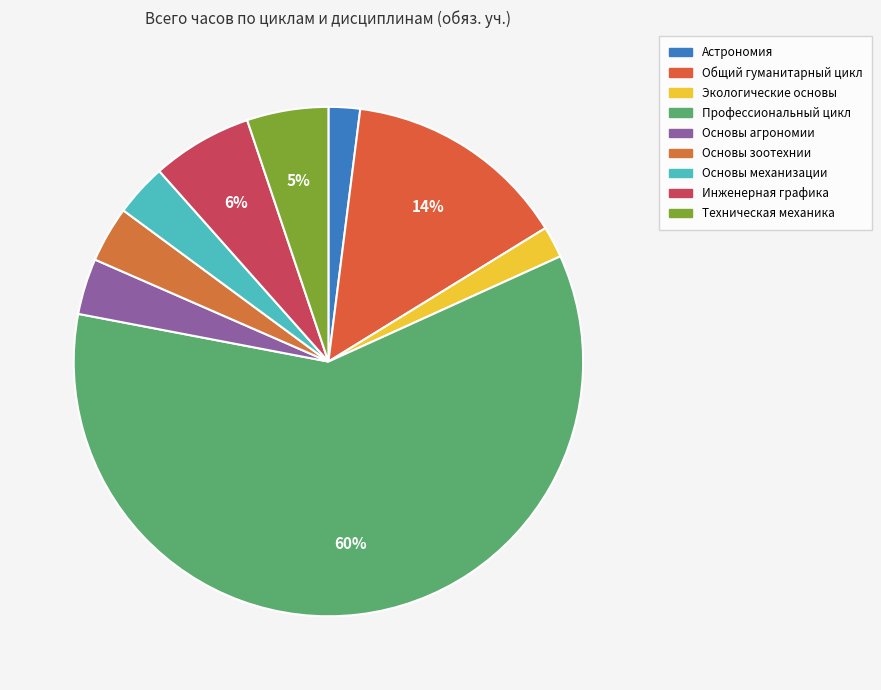

How many slices are in this pie chart?

9